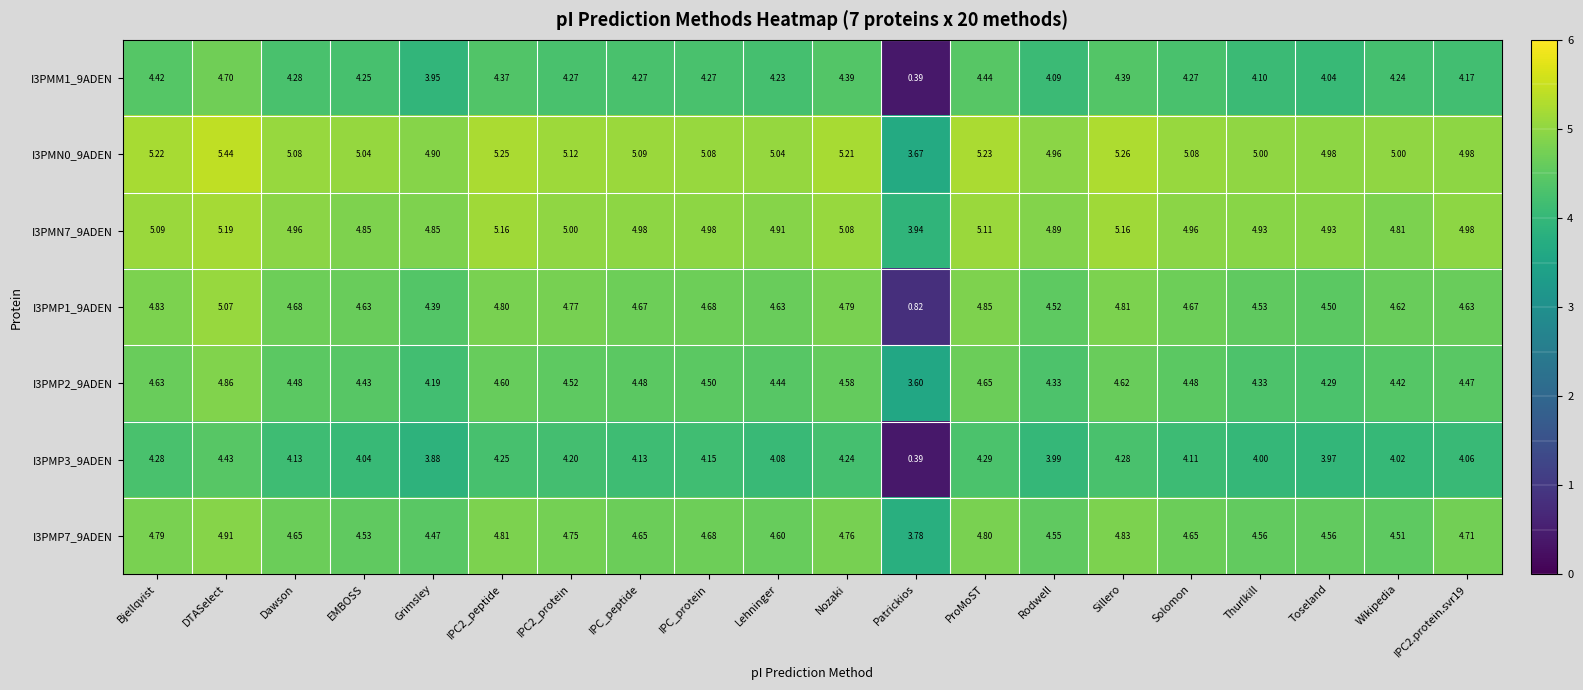

Which category has the lowest value in the I3PMN0_9ADEN series?

Patrickios